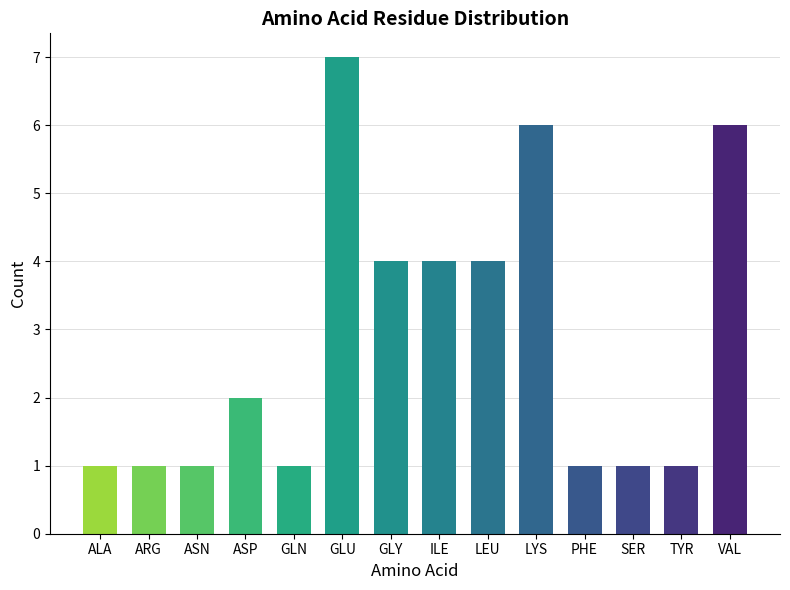

What is the greatest value displayed?

7